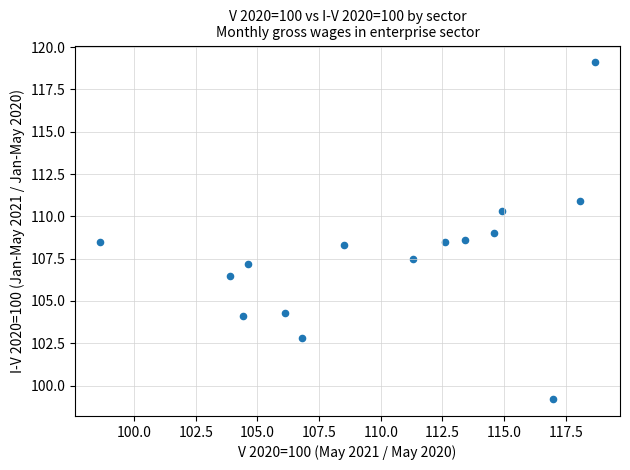

What is the range of X values (max minus min)?

20.1